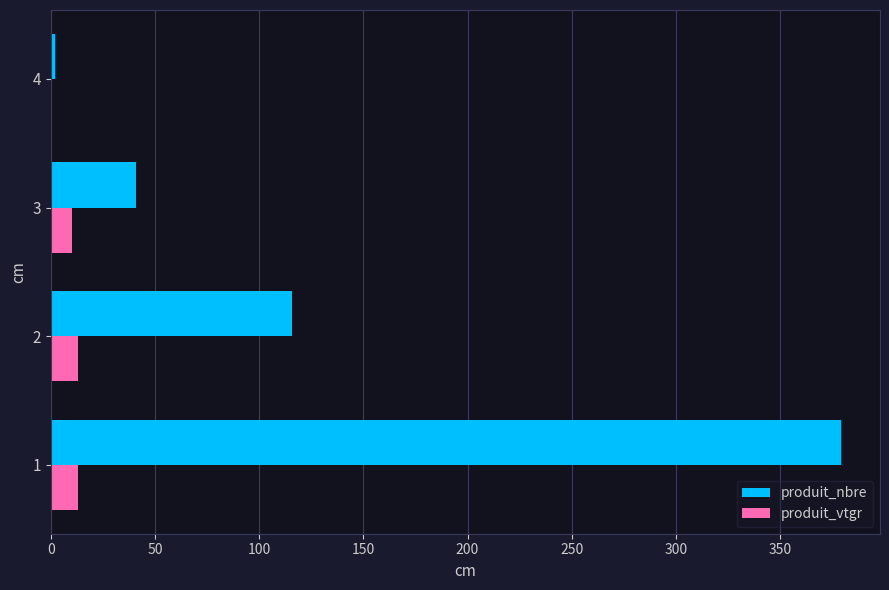

The value of produit_nbre at 1 is 379.0. True or false?

True